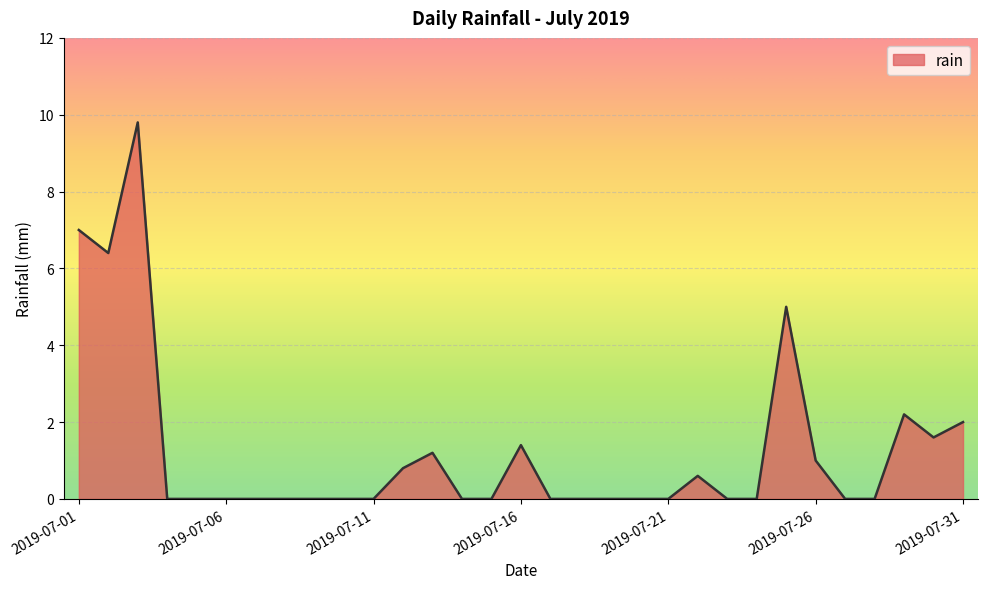

What is the difference between the maximum and minimum values?

9.8